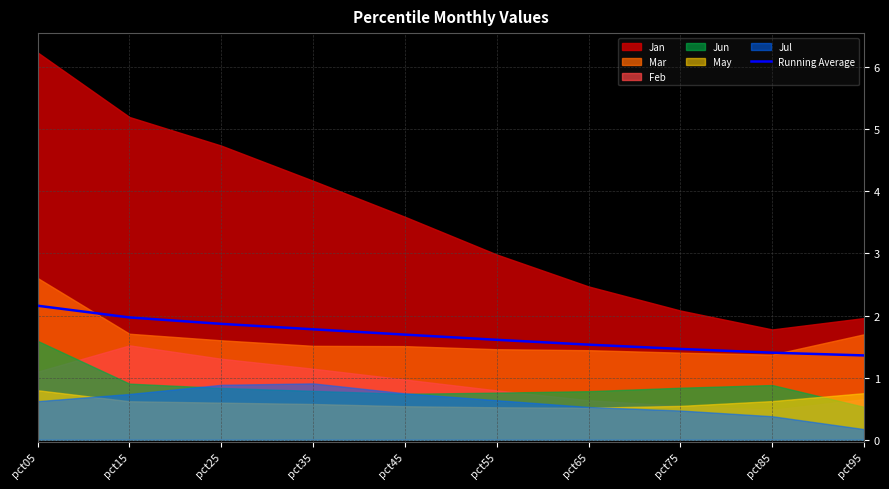

How many categories are shown in the chart?

10